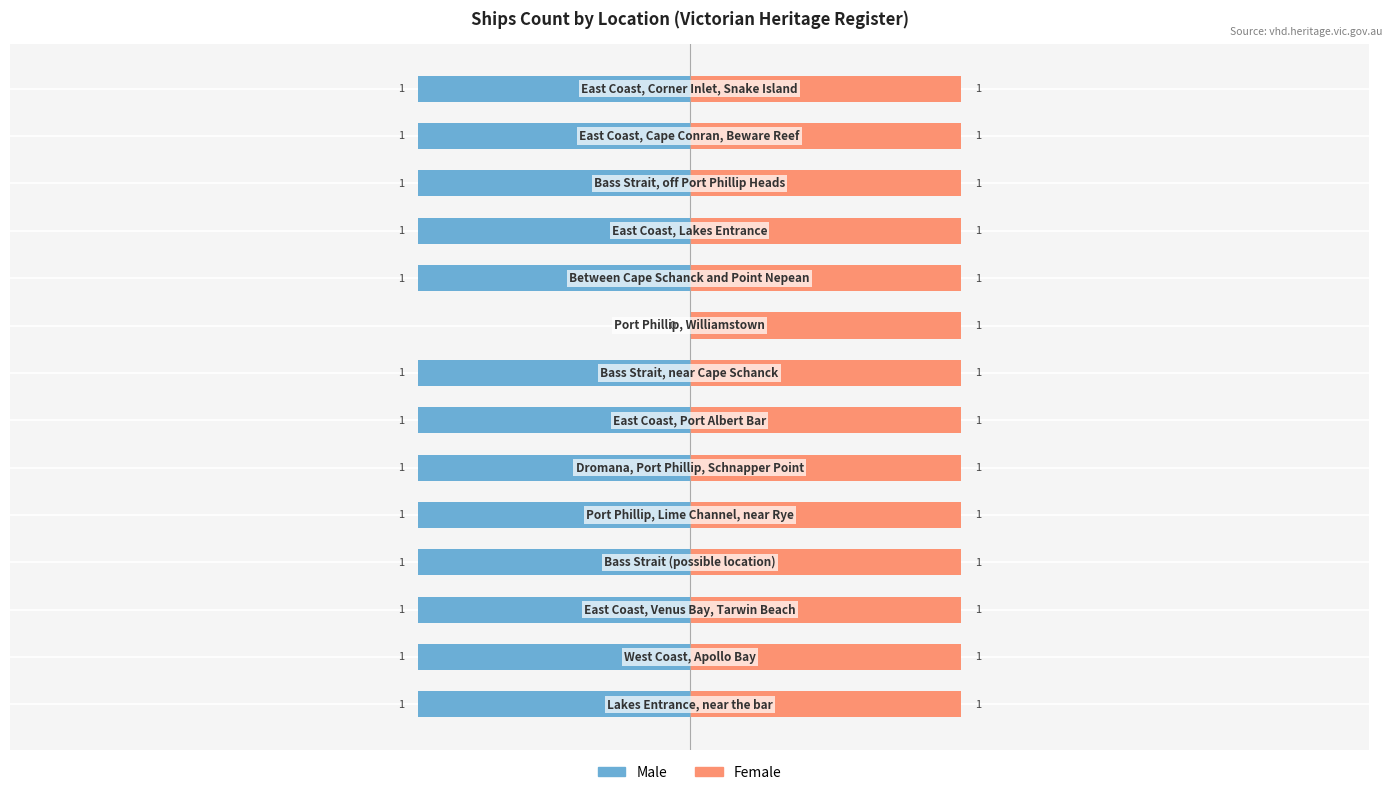

The Female series shows 0.7 at 11. True or false?

False